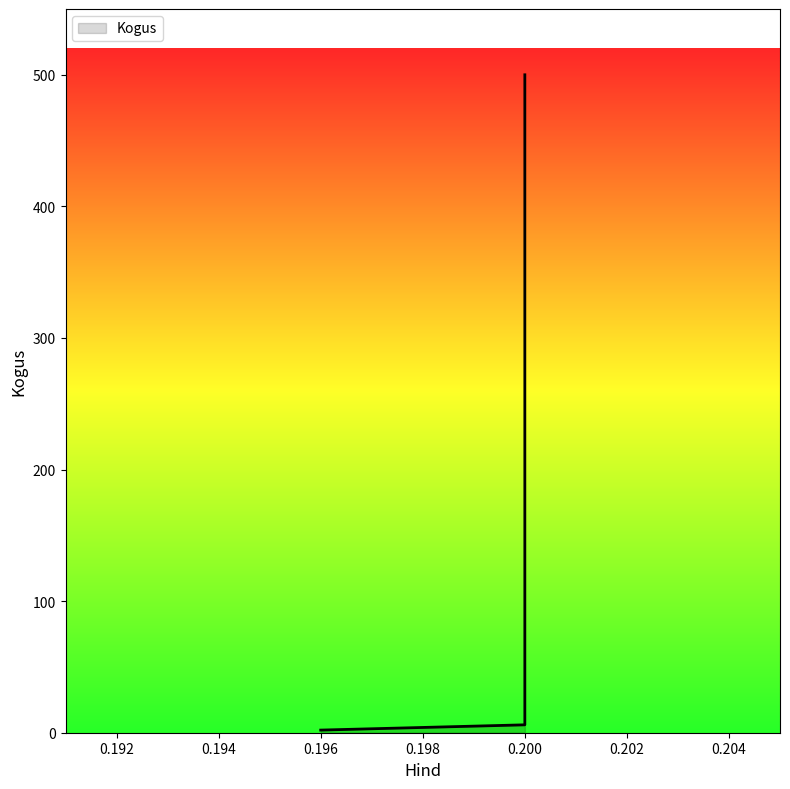

How many categories are shown in the chart?

3